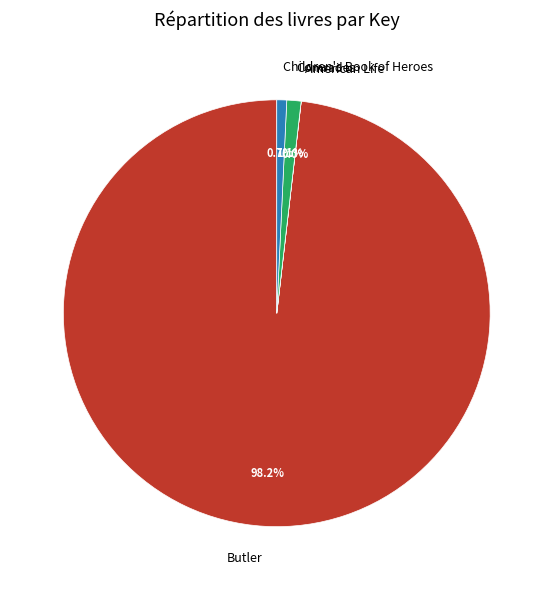

What portion of the pie excludes Comrades?

98.9%